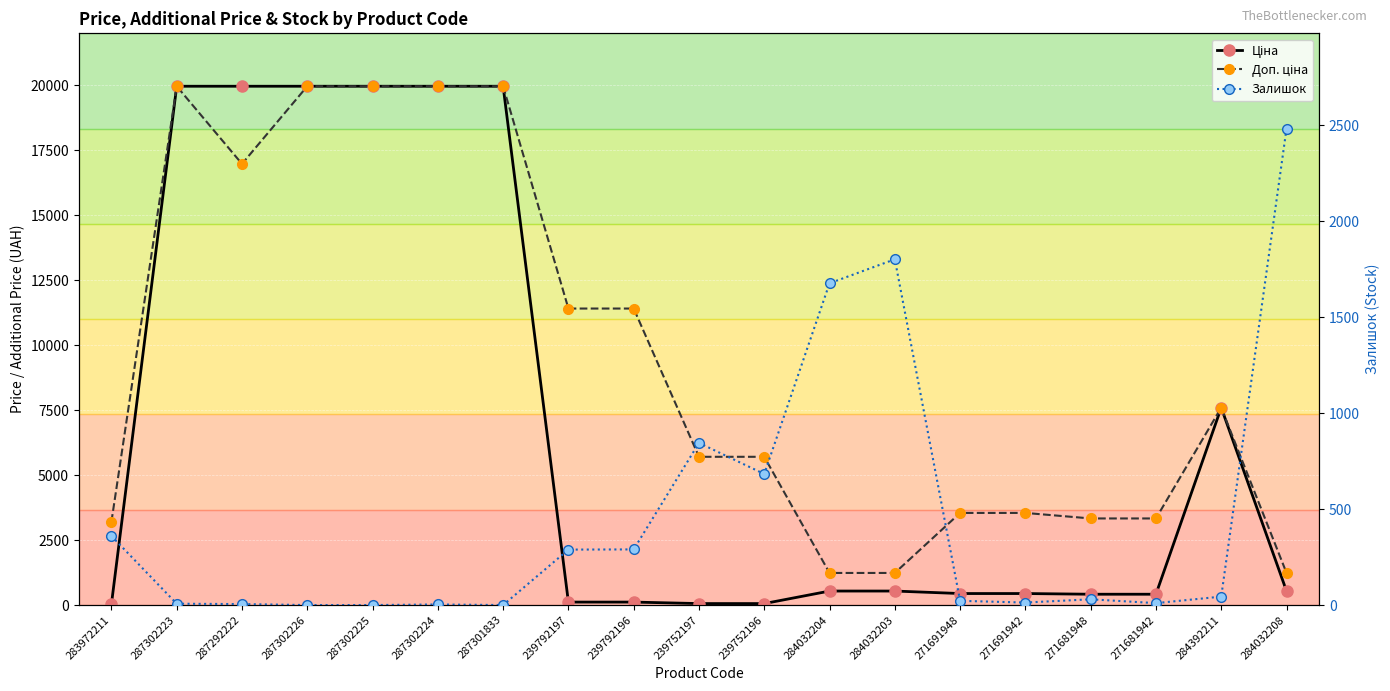

What is the maximum value shown in the chart?

19964.2